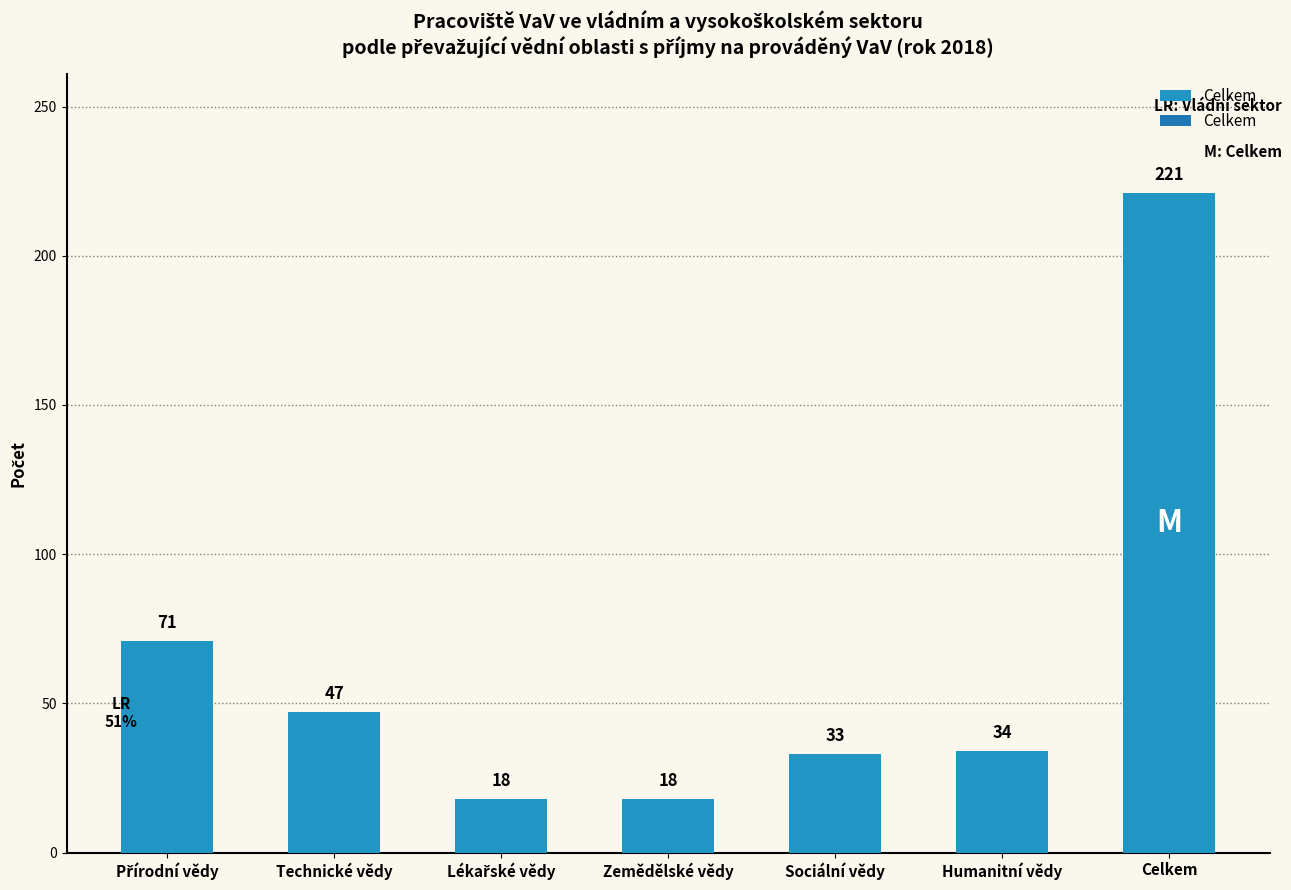

Count the number of data series in this chart.

1